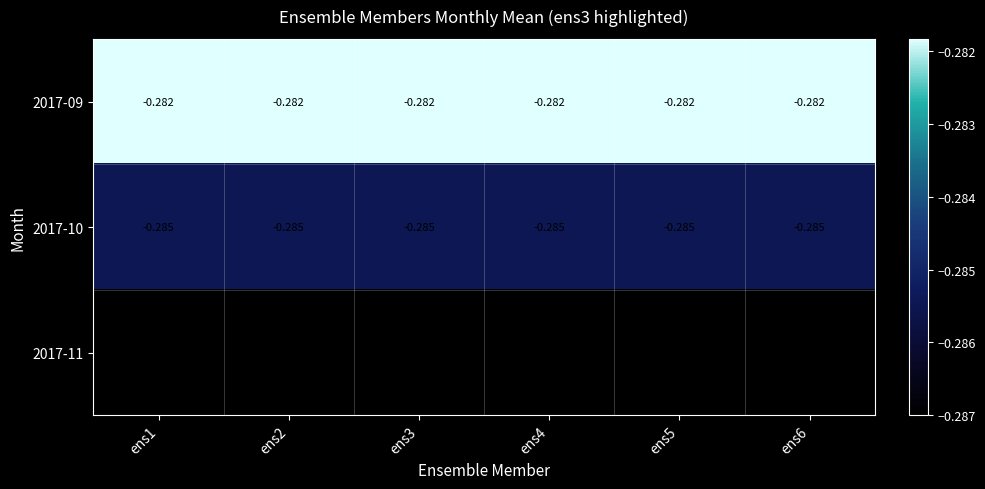

Is the value of 2017-11 at ens1 greater than the value of 2017-10 at ens5?

No